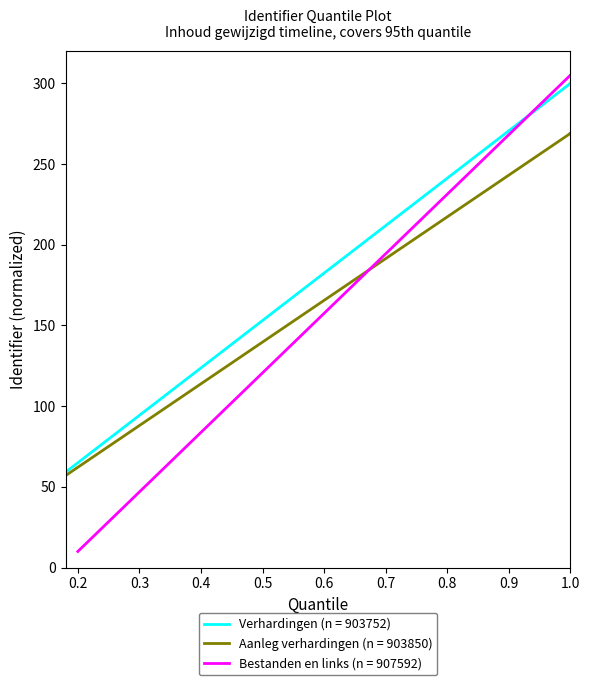

What is the lowest value of the Bestanden en links (n = 907592) series?

10.0